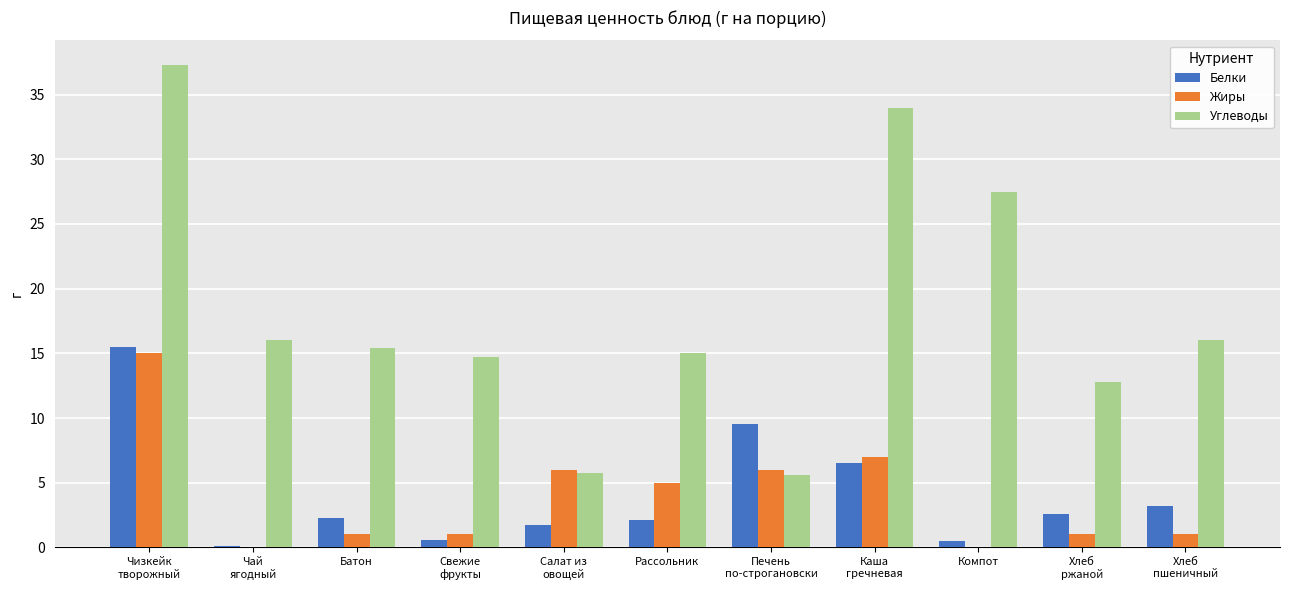

What is the sum of all Белки values?

44.6